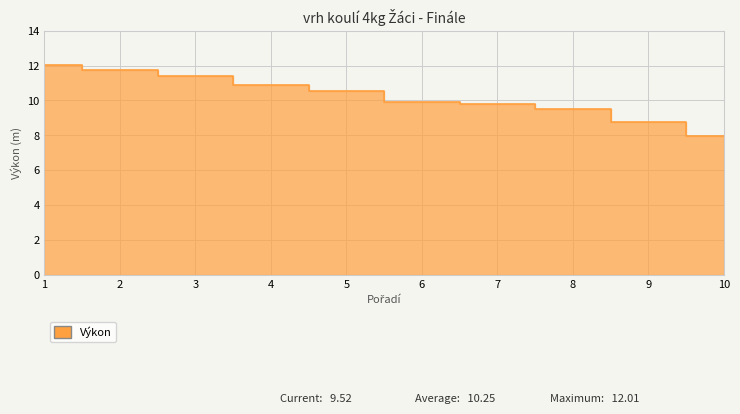

What is the change in value from 7 to 9?

-1.1